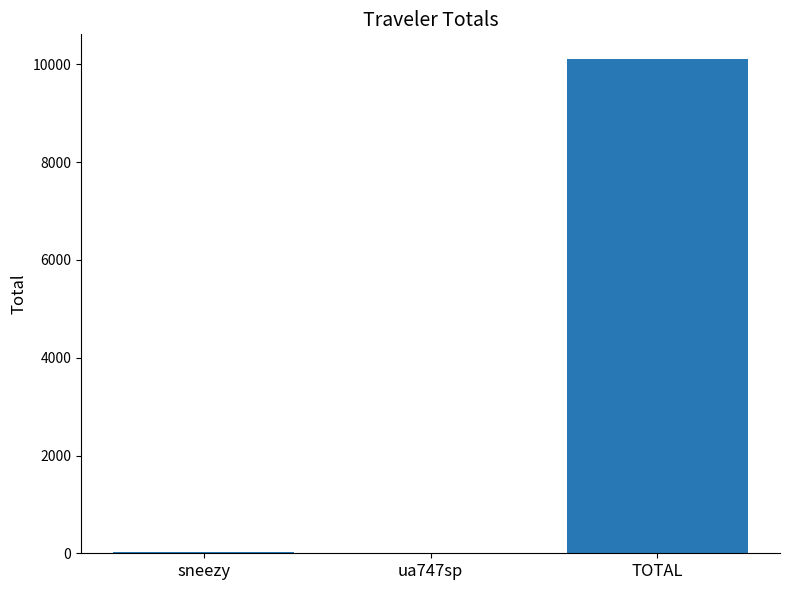

Count the number of values greater than 25.

2